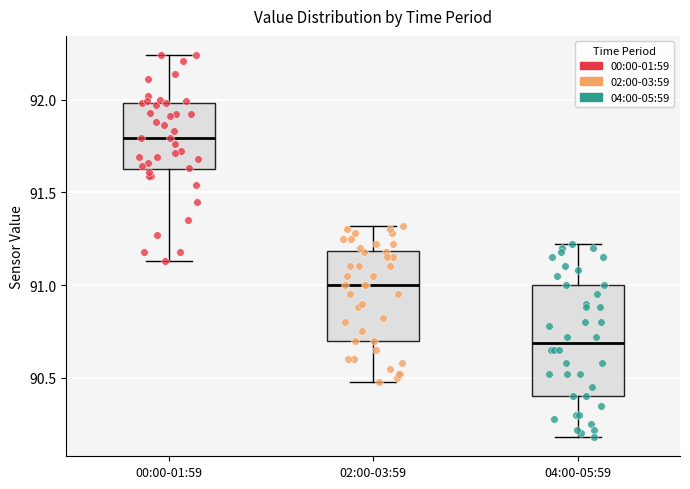

Where is the lower edge of the box for 02:00-03:59 on the y-axis? The values are not printed on the chart, so give them approximately, as read against the axis.

90.70